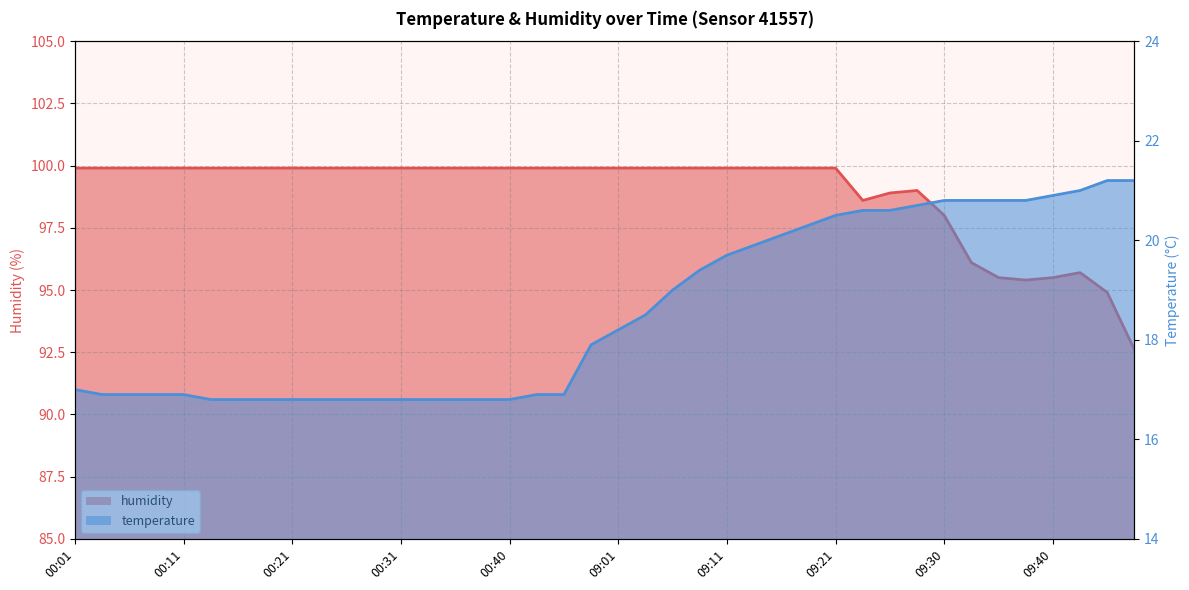

What value does the temperature series have at 09:18?

20.3